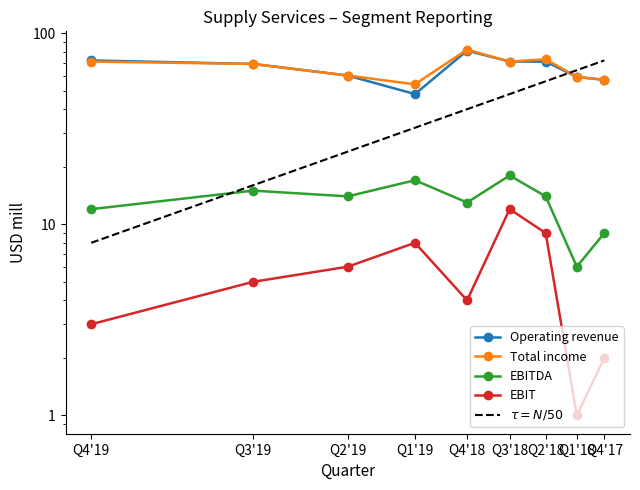

Count the number of data series in this chart.

4